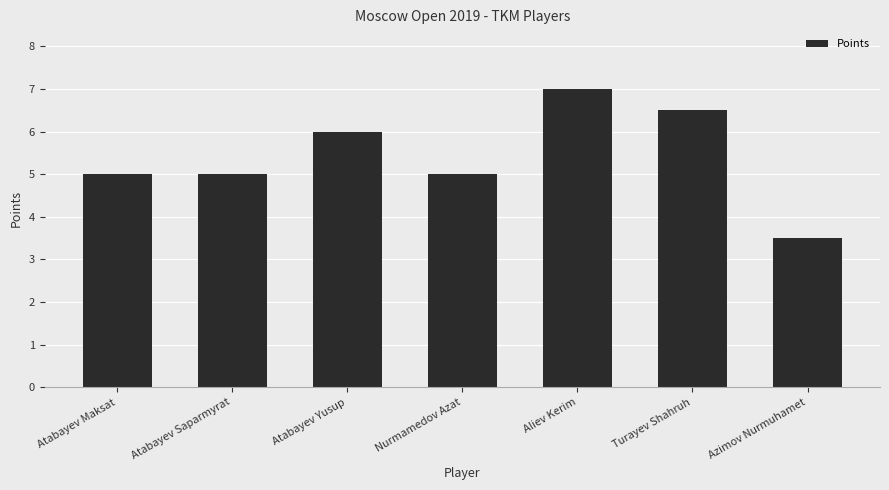

The chart shows a value of 1.7 at Azimov Nurmuhamet. True or false?

False